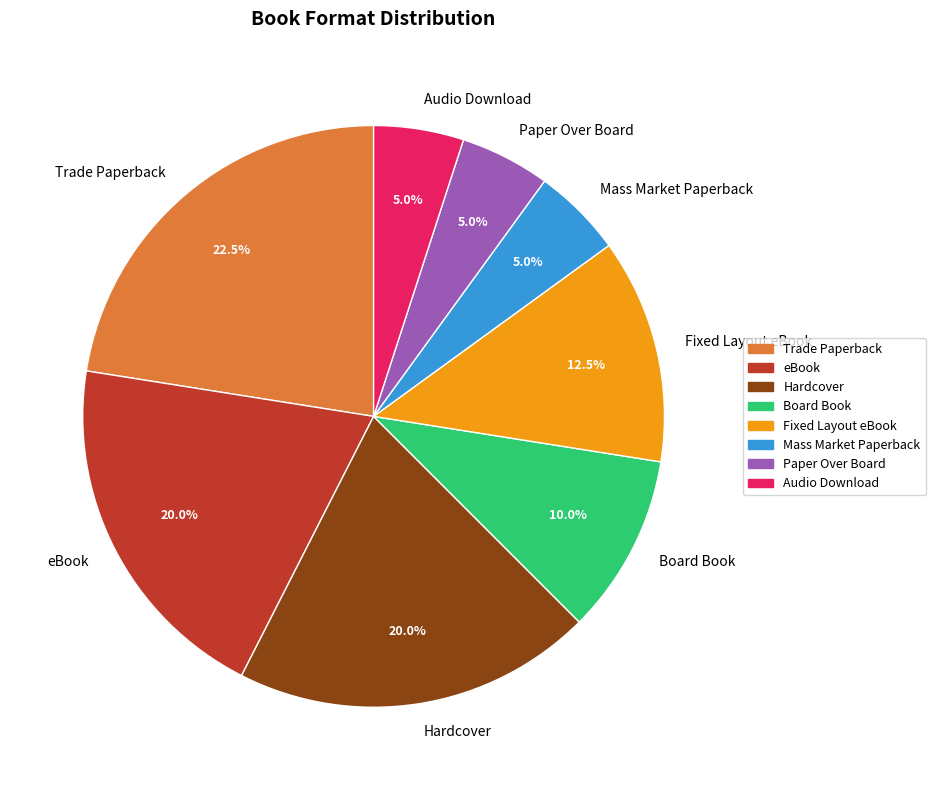

Combined, do Fixed Layout eBook and Paper Over Board account for over 50%?

No